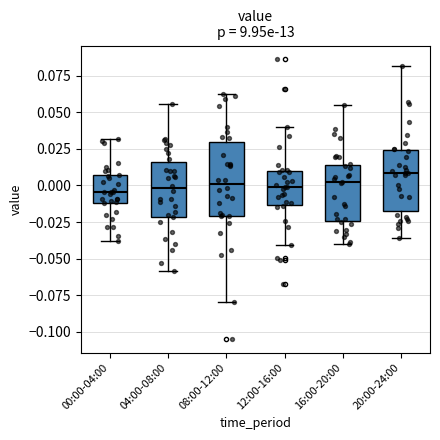

Which box is the tallest, from its lower edge to its upper edge?

08:00-12:00